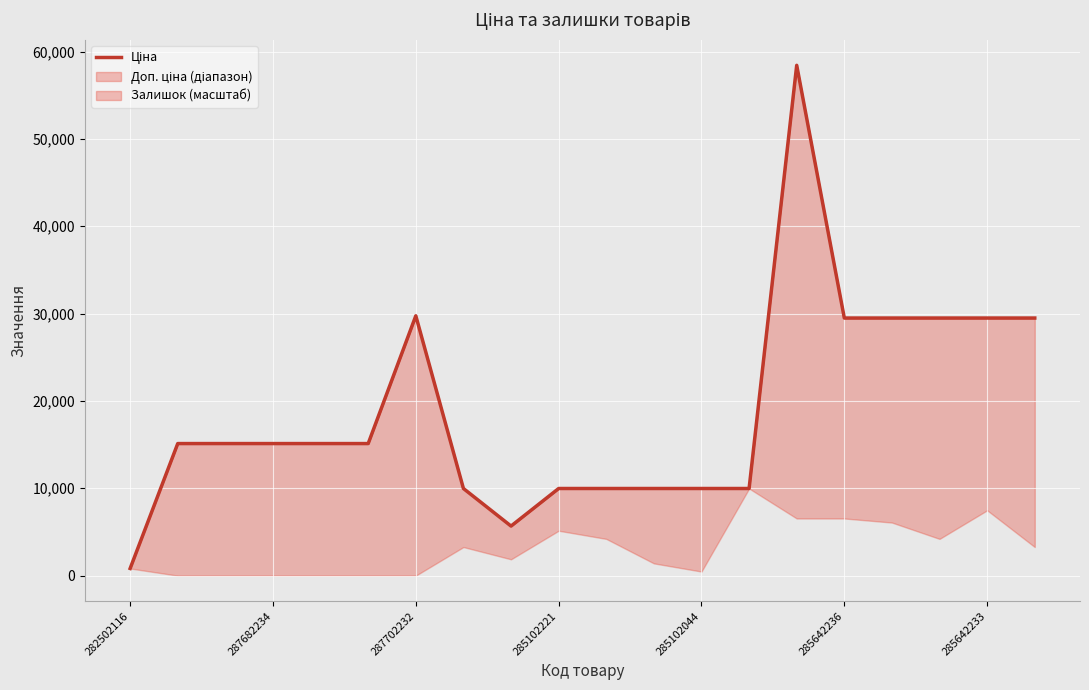

How many lines are shown in the chart?

1